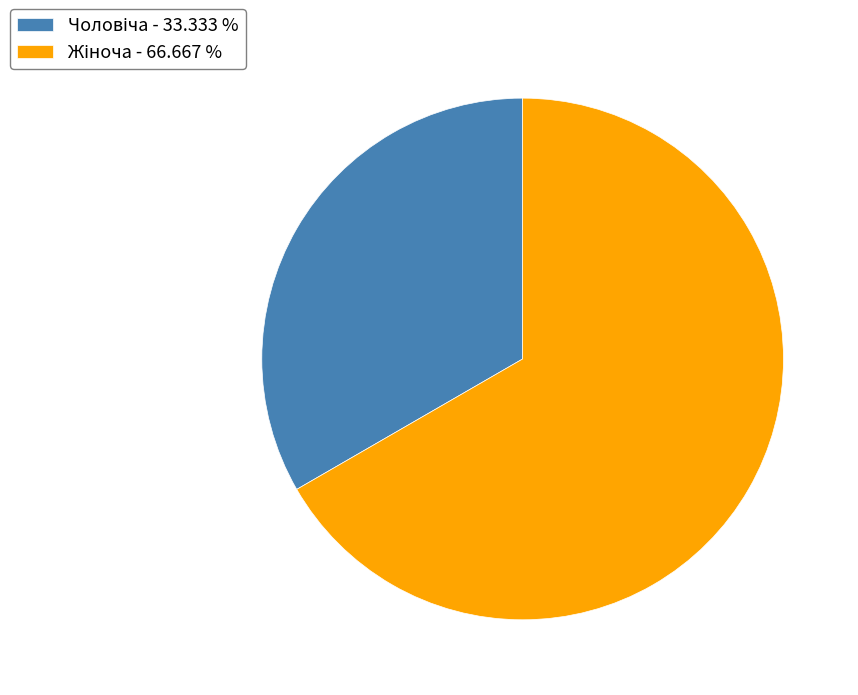

Does any single category account for the majority?

Yes